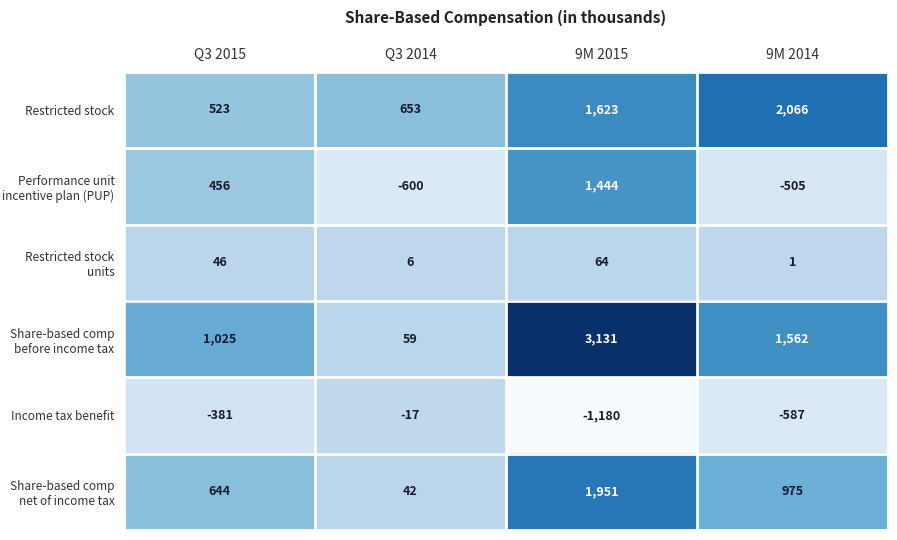

At Q3 2015, list the series in order from largest to smallest.

Share-based comp before income tax, Share-based comp net of income tax, Restricted stock, Performance unit incentive plan (PUP), Restricted stock units, Income tax benefit